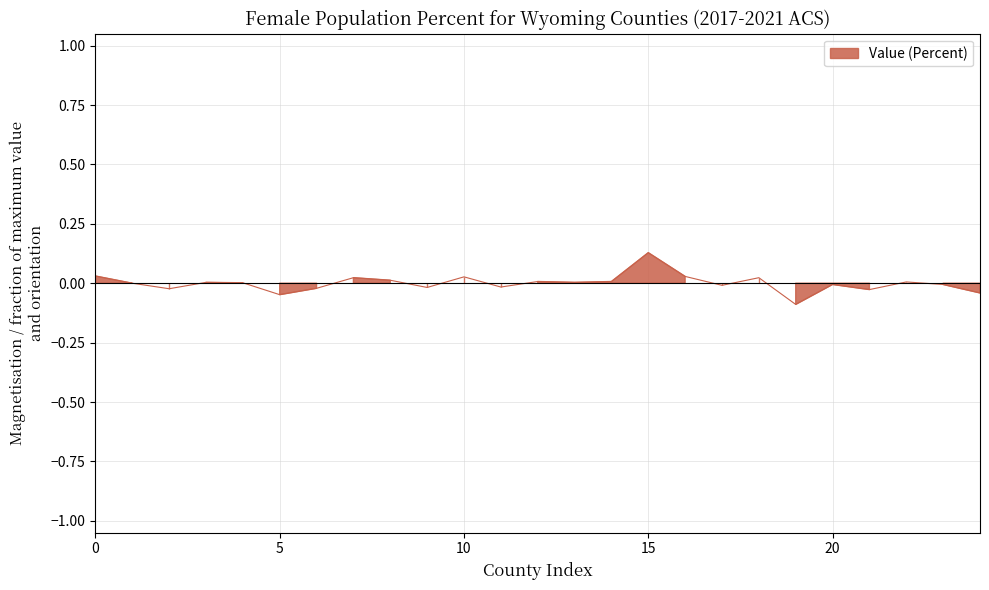

Does the chart have visible grid lines?

Yes